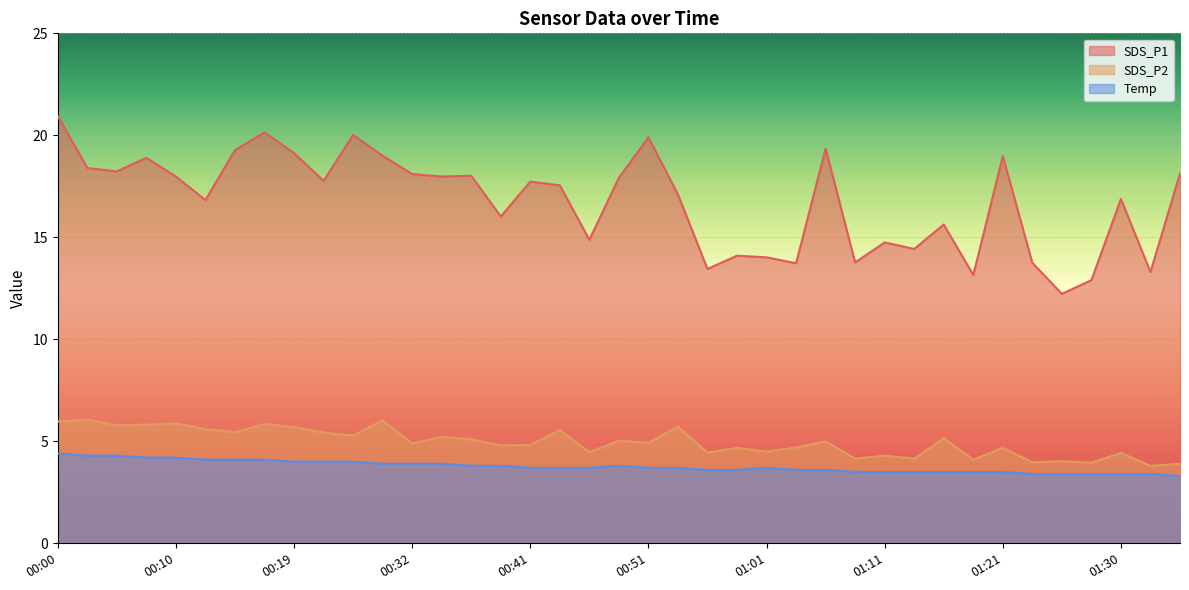

What is the value of the SDS_P1 point at the 26th from the left?

13.7